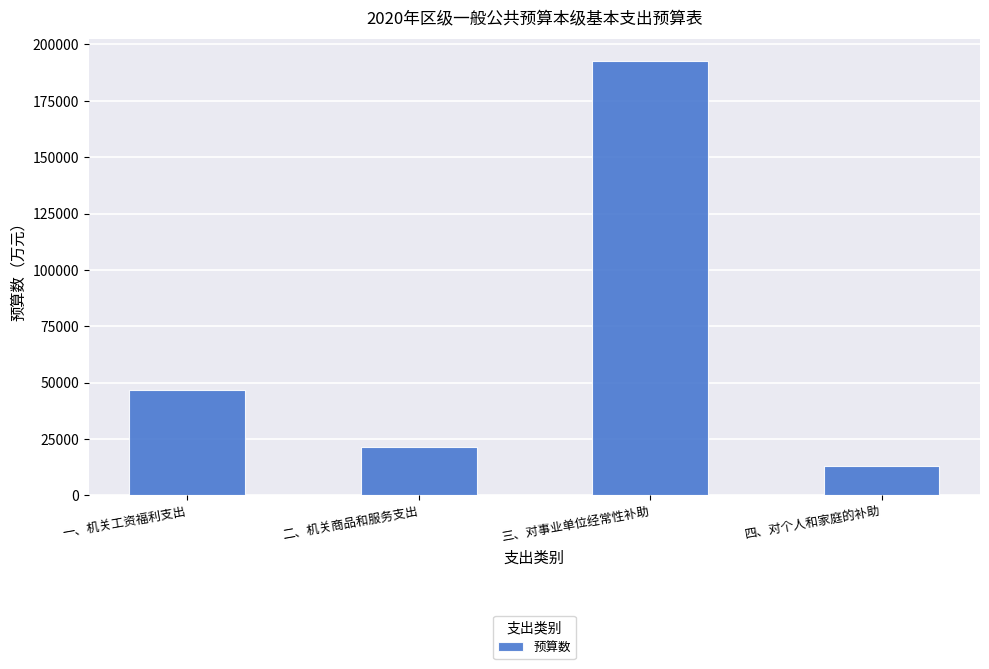

Reading left to right, transcribe all the data shown in this chart.

一、机关工资福利支出=46652	二、机关商品和服务支出=21385	三、对事业单位经常性补助=192594	四、对个人和家庭的补助=12953